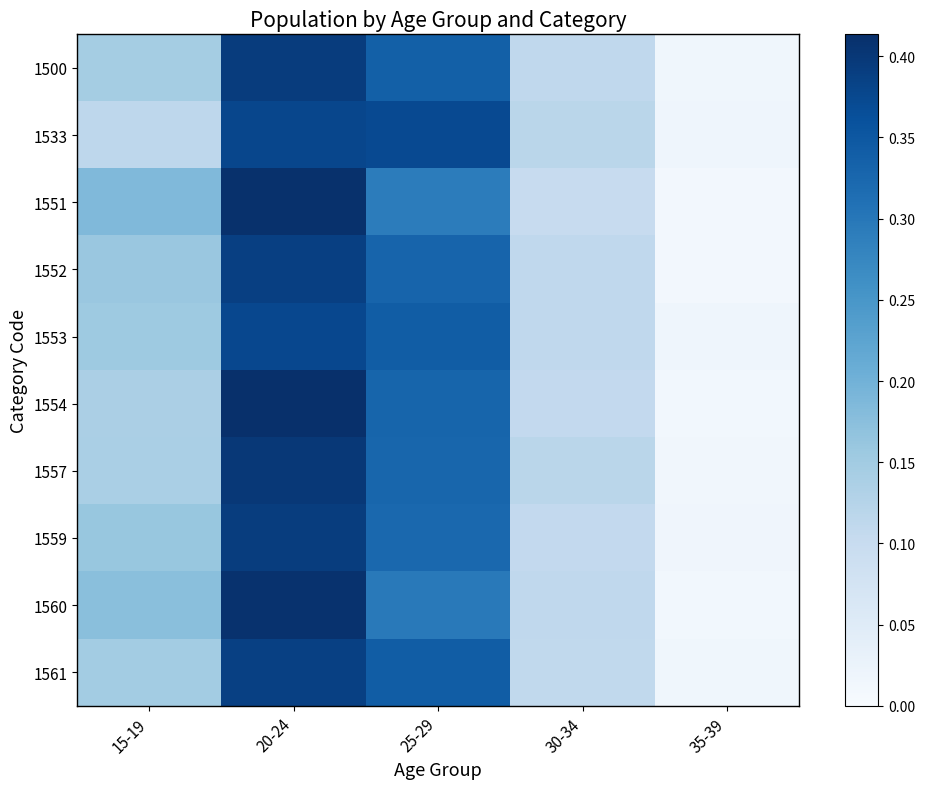

Which series changed the most between 20-24 and 30-34?

1551